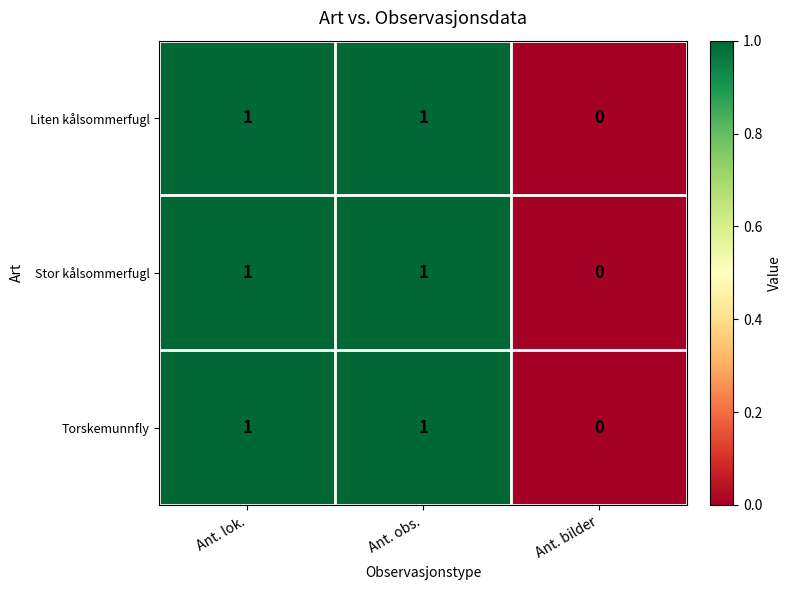

True or false: Torskemunnfly has a value of 1 at Ant. obs..

True